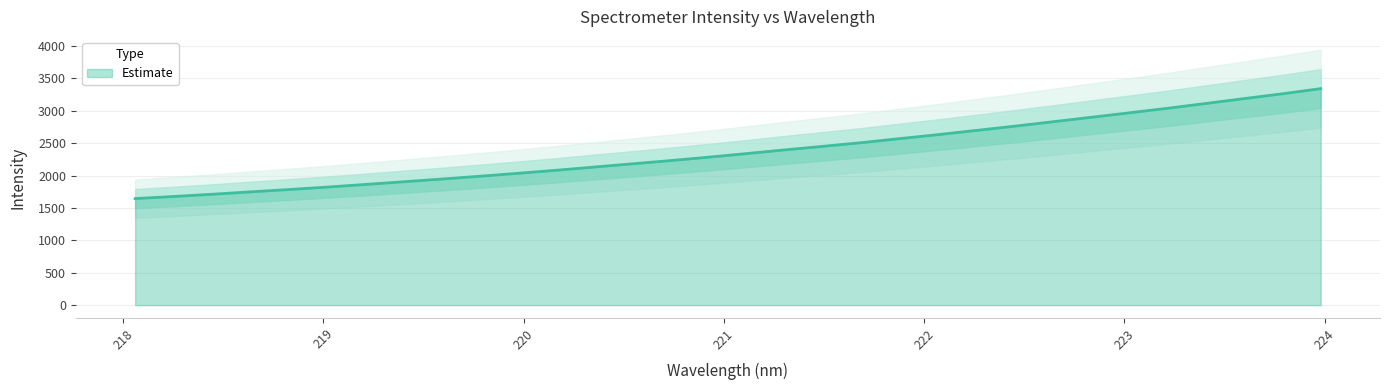

How many data points are above 2341?

16